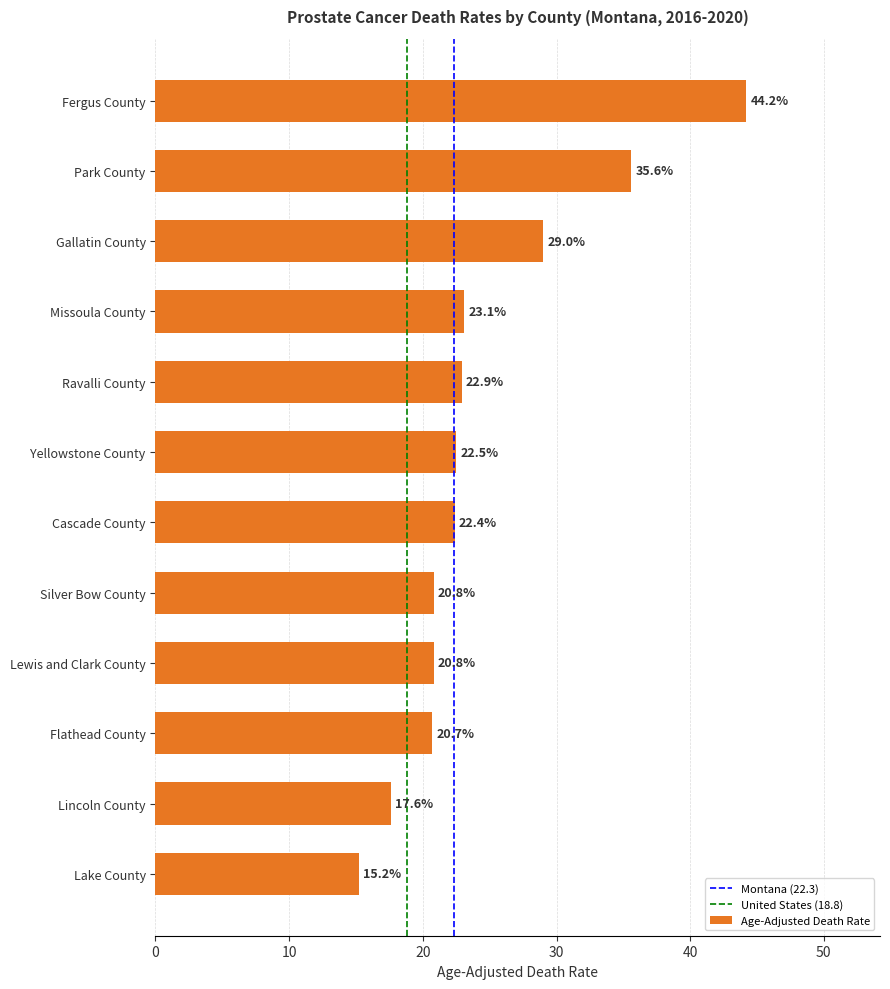

What is the ratio of the value at Park County to the value at Lake County?

2.3